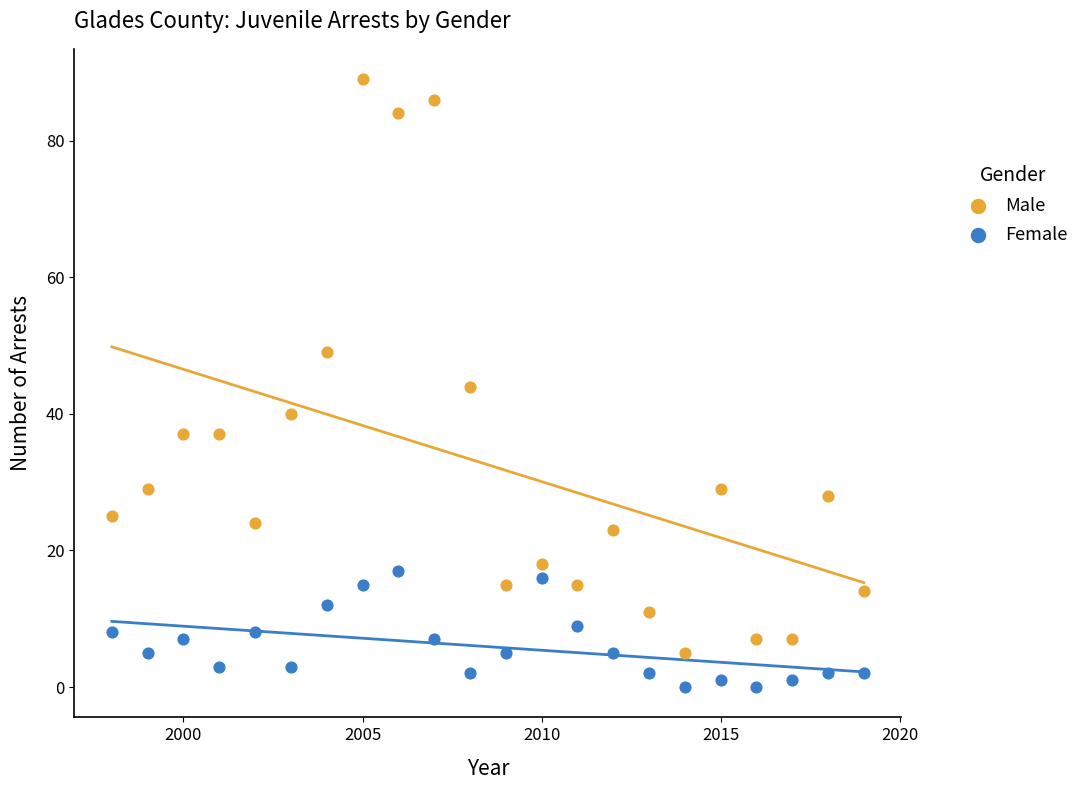

Across all data points, what is the range of X values (max minus min)?

21